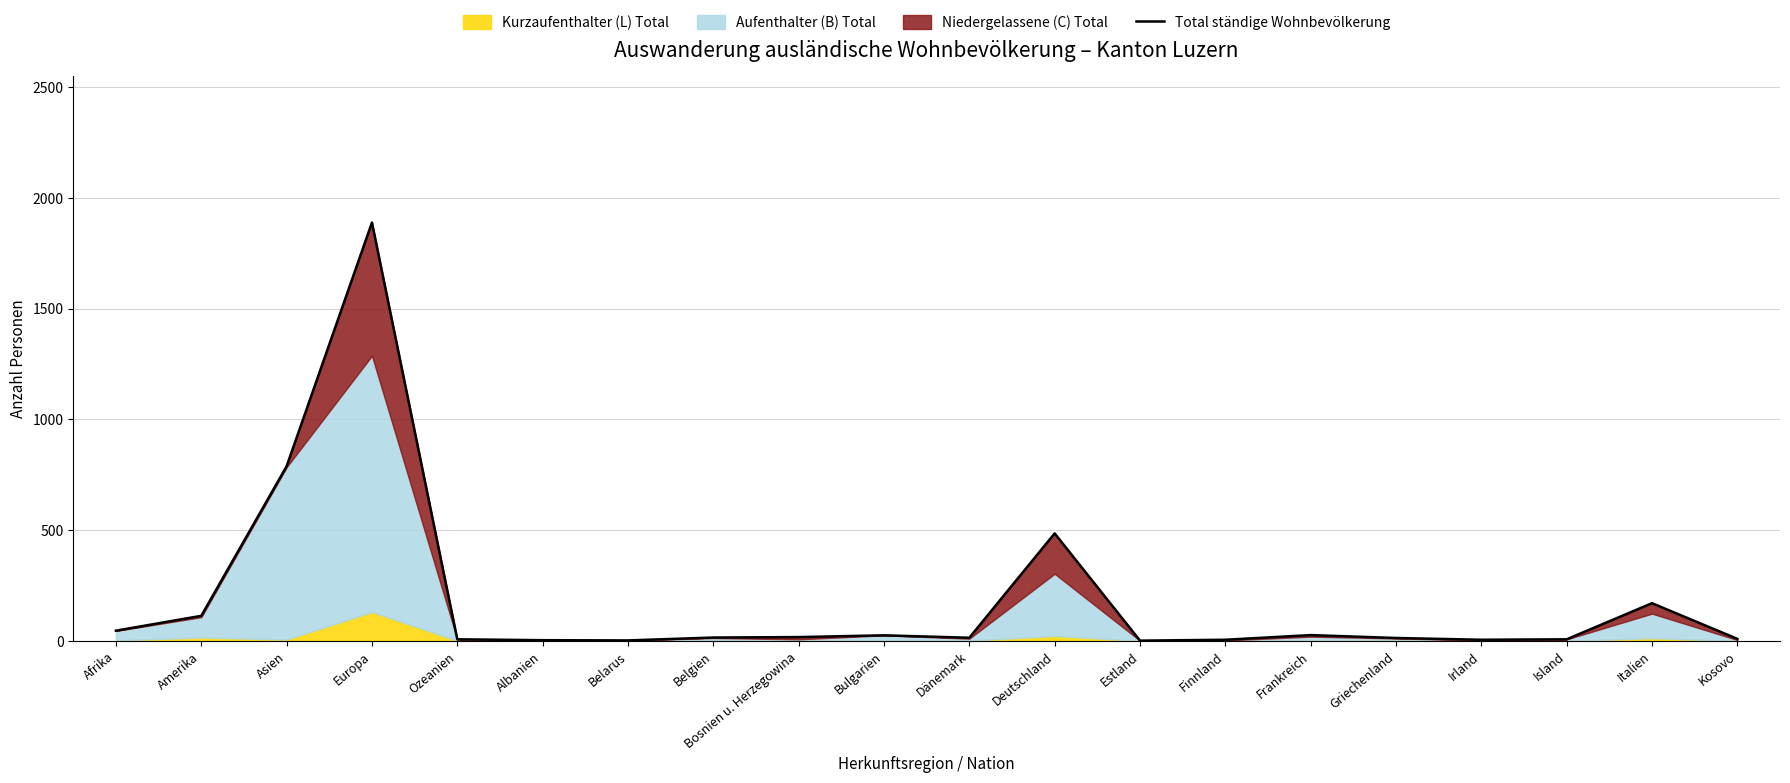

What is the difference between the maximum and minimum values?

1887